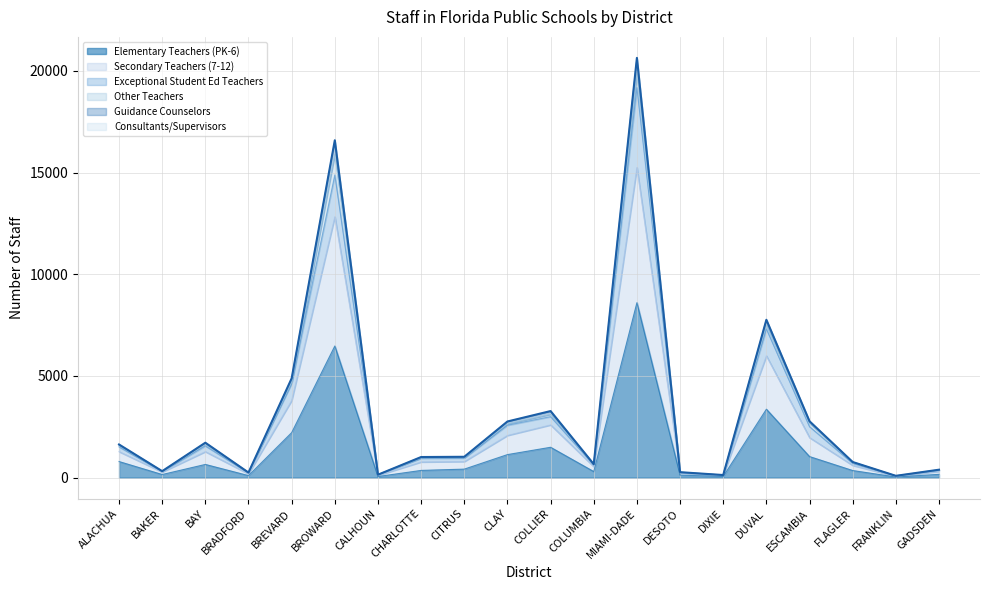

What is the label of the 2nd point from the right?

FRANKLIN